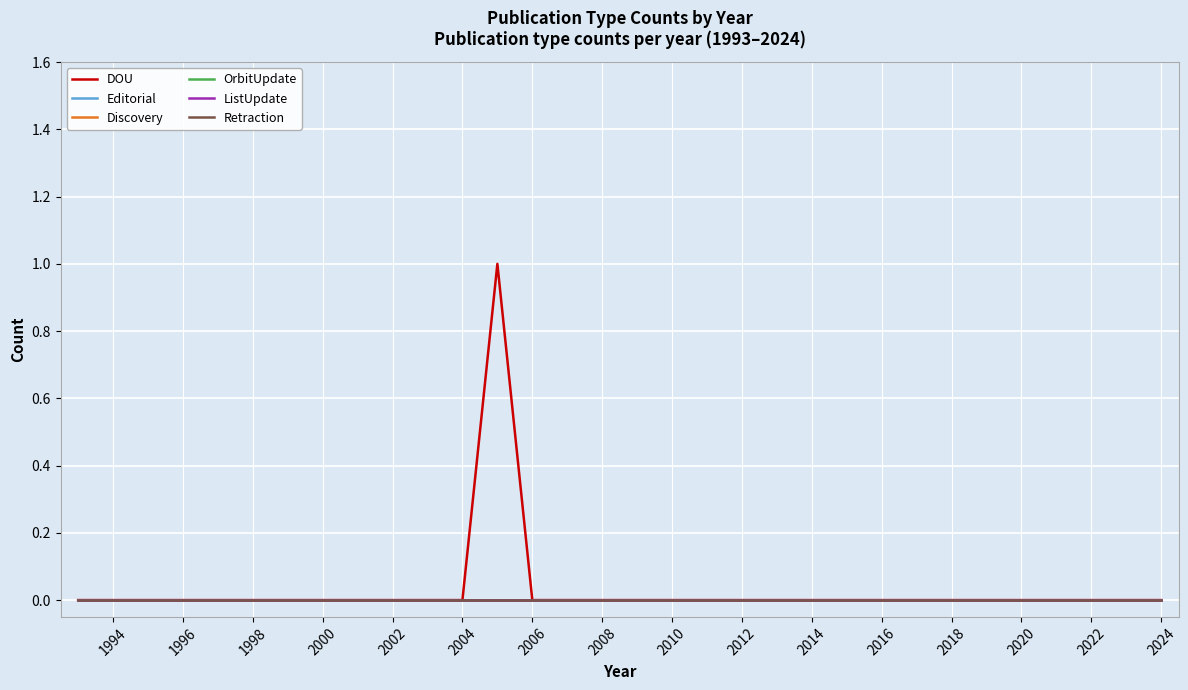

True or false: OrbitUpdate has more than 1 points higher than both neighbors.

False